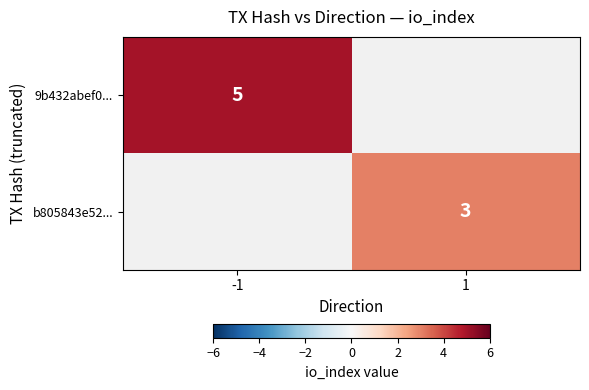

Which label corresponds to the largest value in the chart?

-1